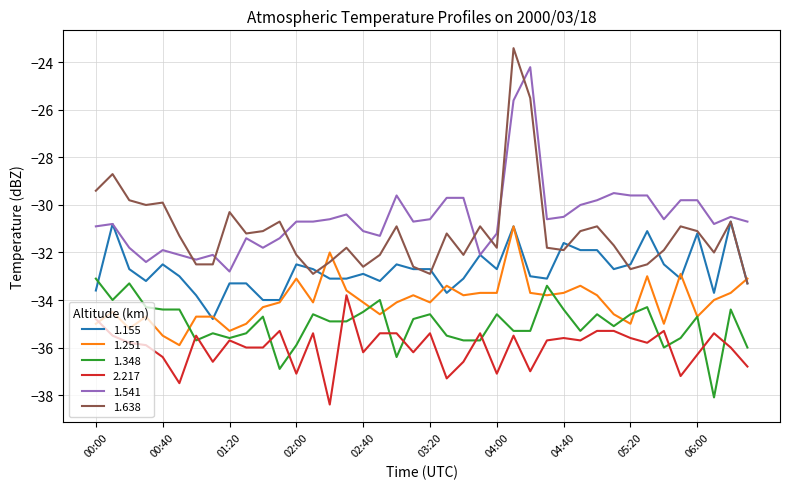

True or false: 2.217 and 1.155 intersect in this chart.

False